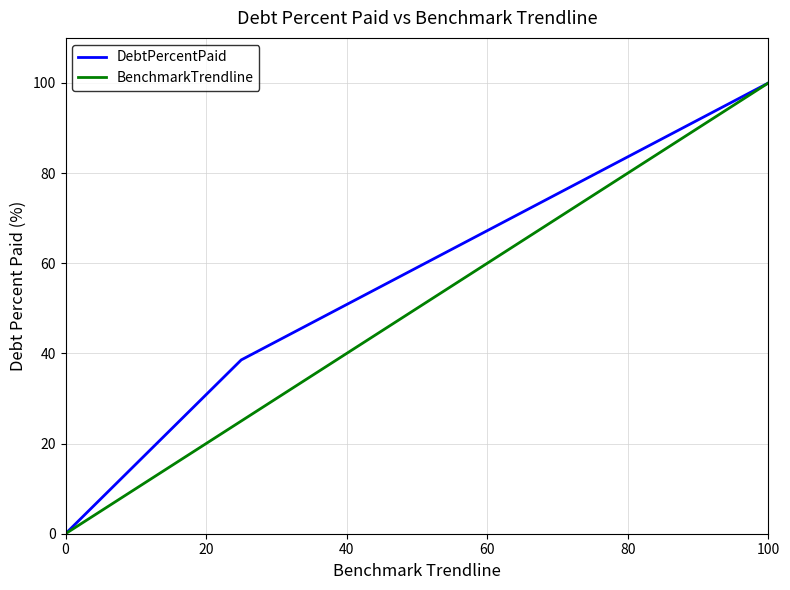

Which series has the largest total across all categories?

DebtPercentPaid